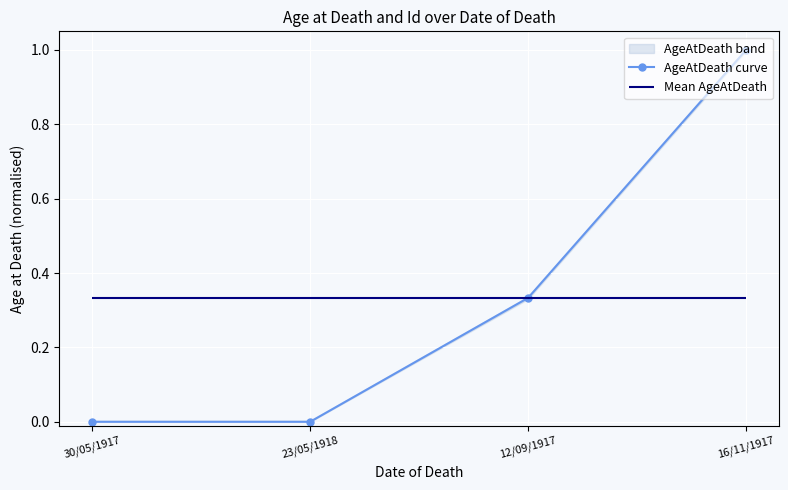

How many lines are shown in the chart?

1